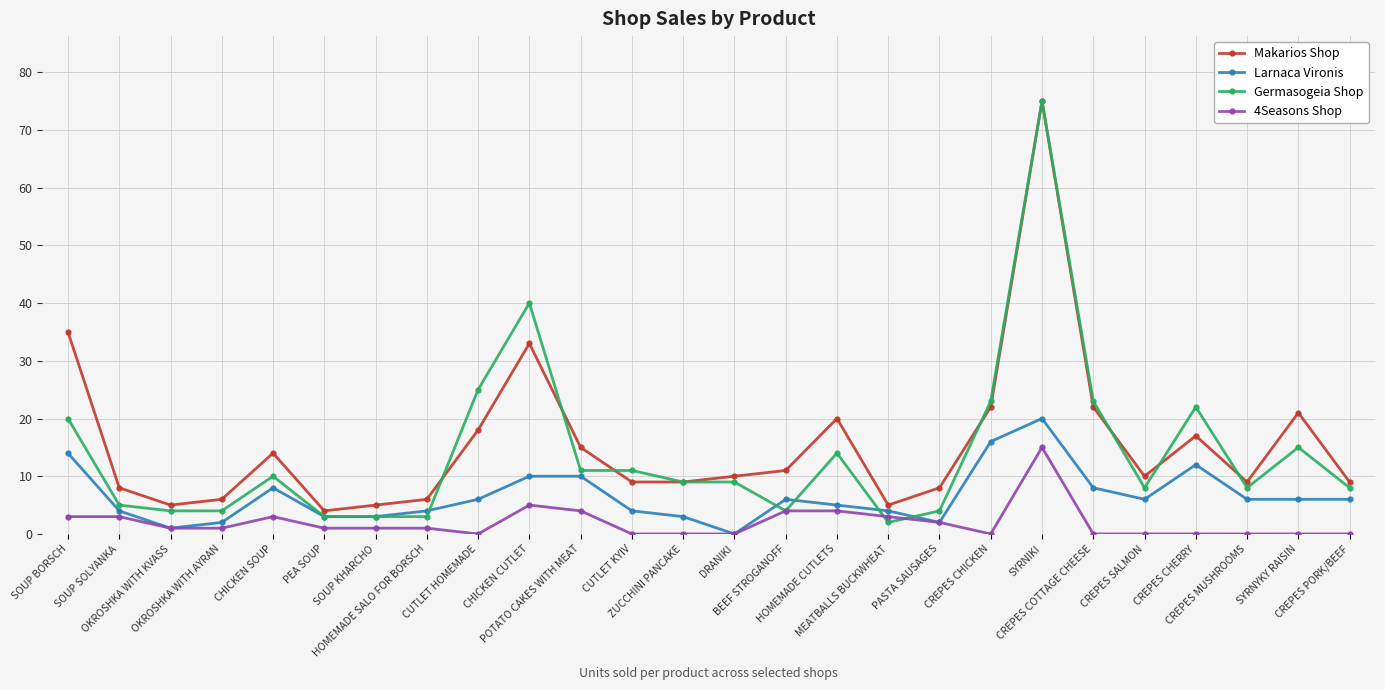

Is this an area chart (filled region under the line)?

No